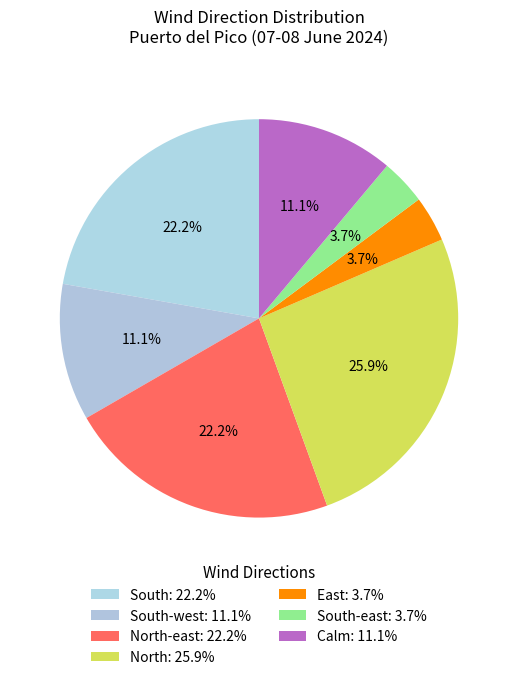

How many slices are in this pie chart?

7